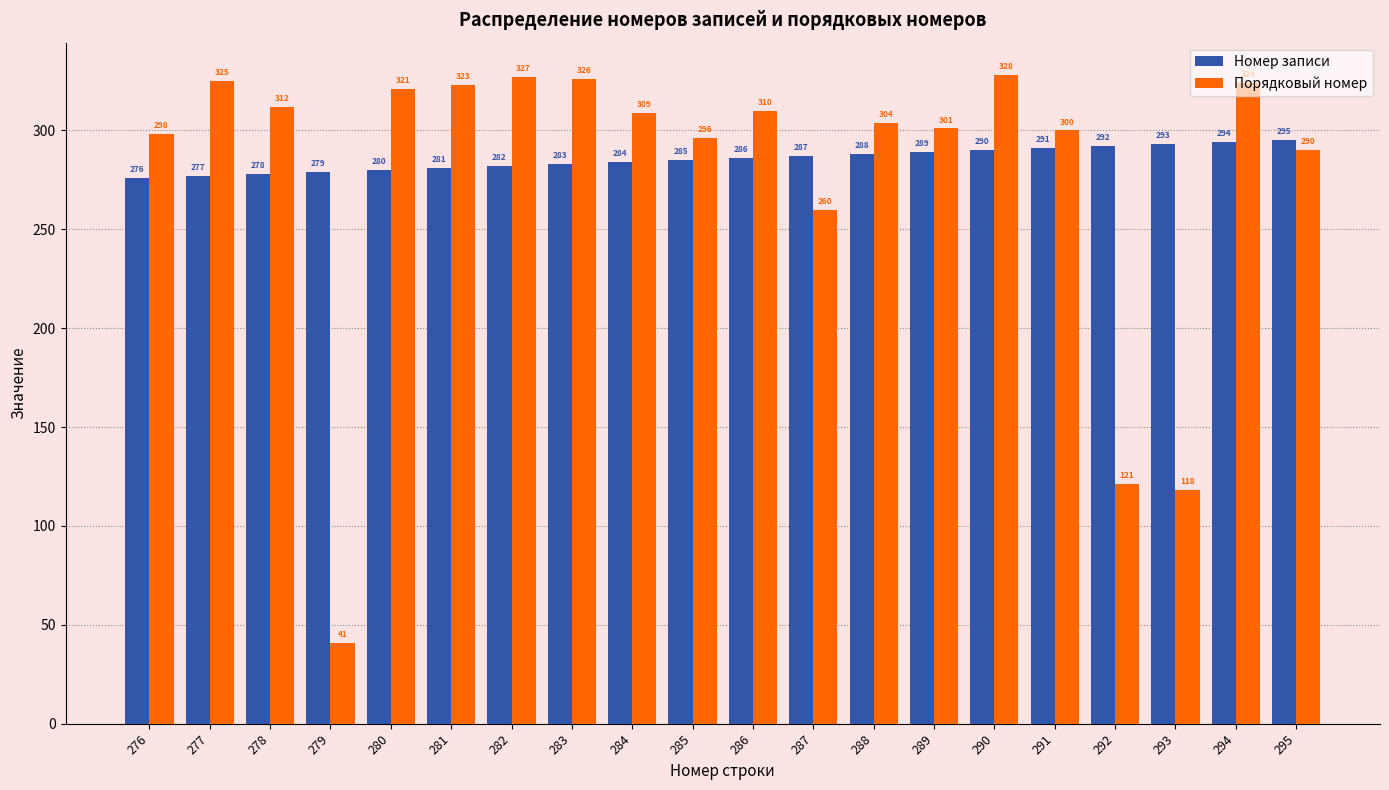

How many values in the Номер записи series are below 286?

10